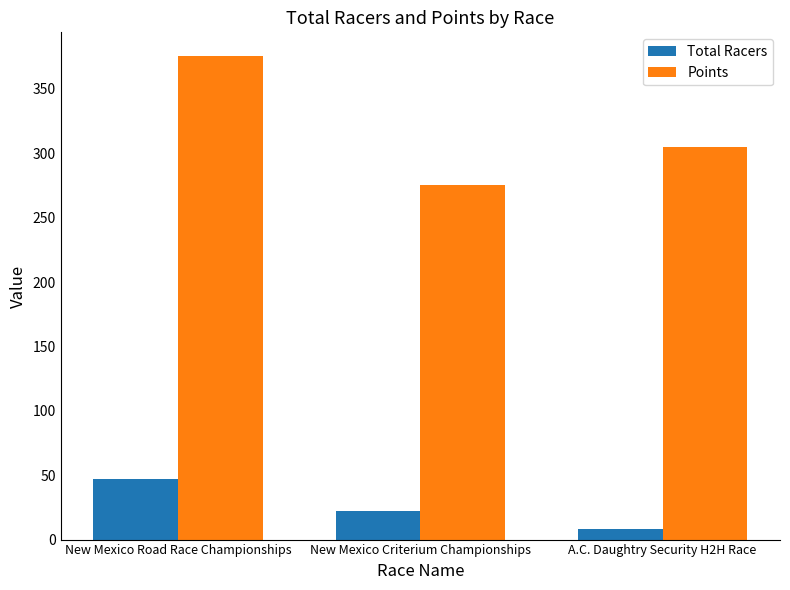

What position from the right is A.C. Daughtry Security H2H Race?

1